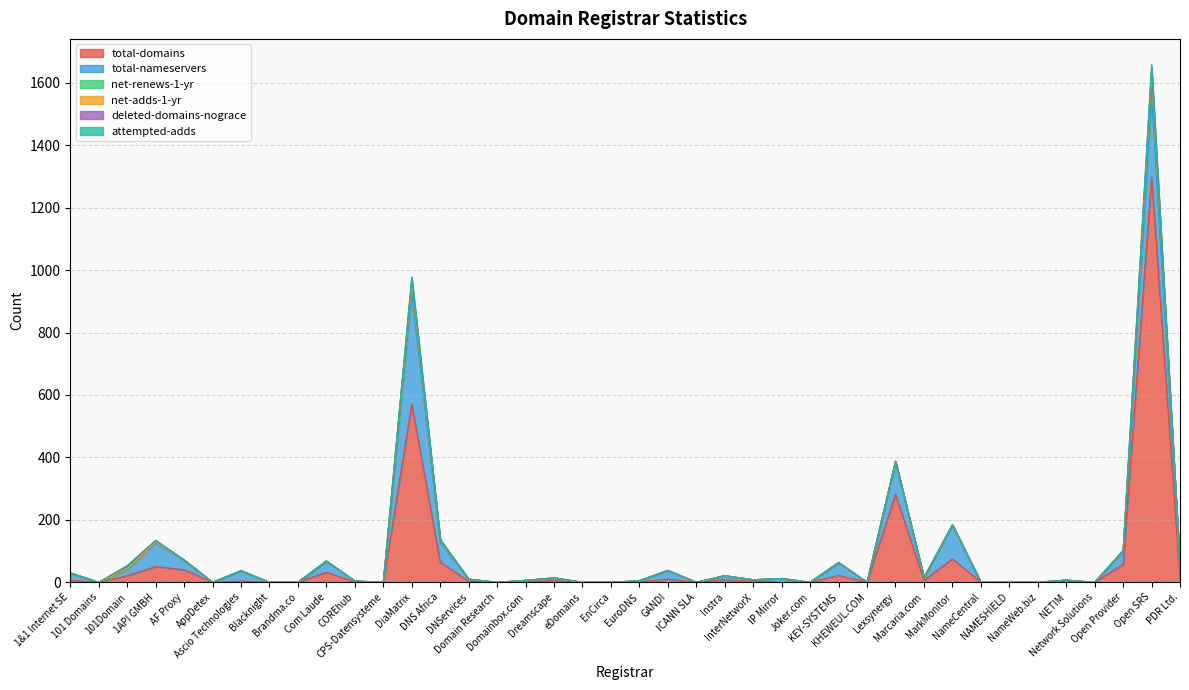

What position from the right is Instra?

17